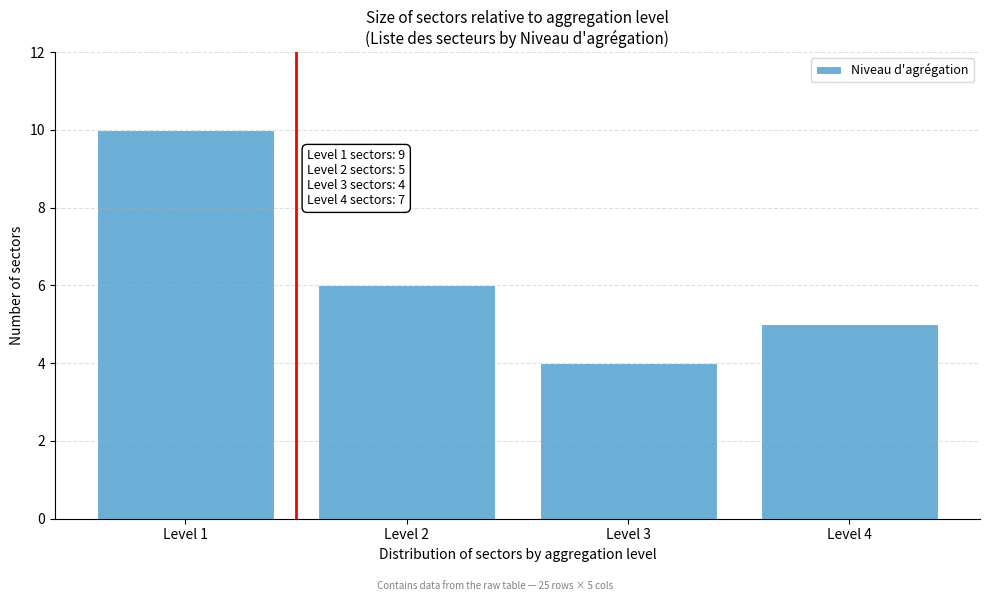

Which range on the x-axis has the tallest bar?

0.5 to 1.5